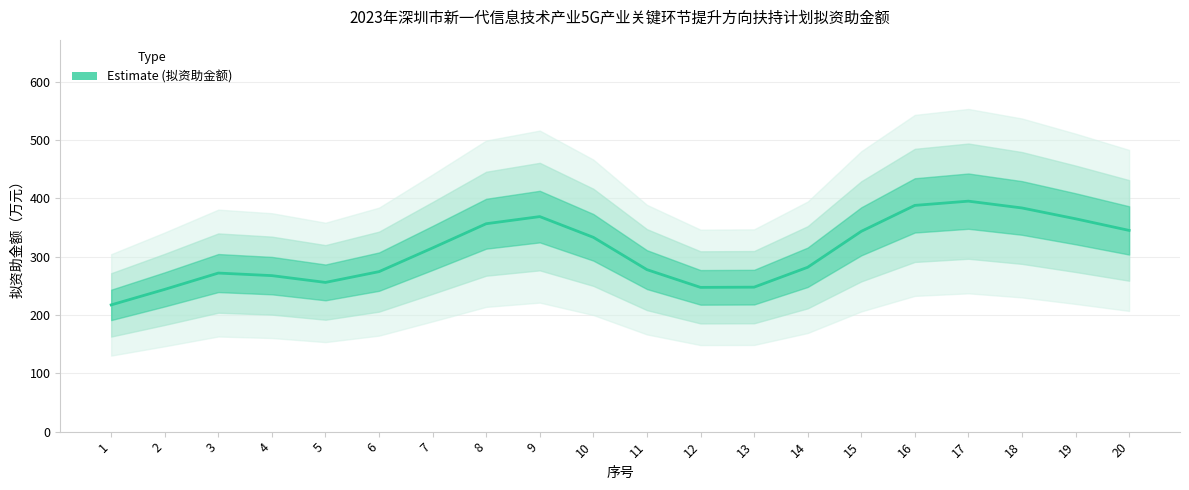

The value at 9 is 368.7. True or false?

True